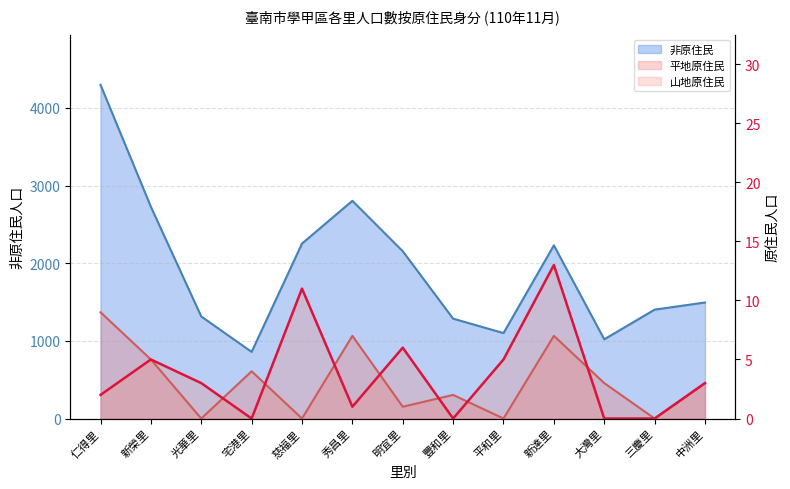

True or false: 平地原住民 has a value of 5 at 新榮里.

True